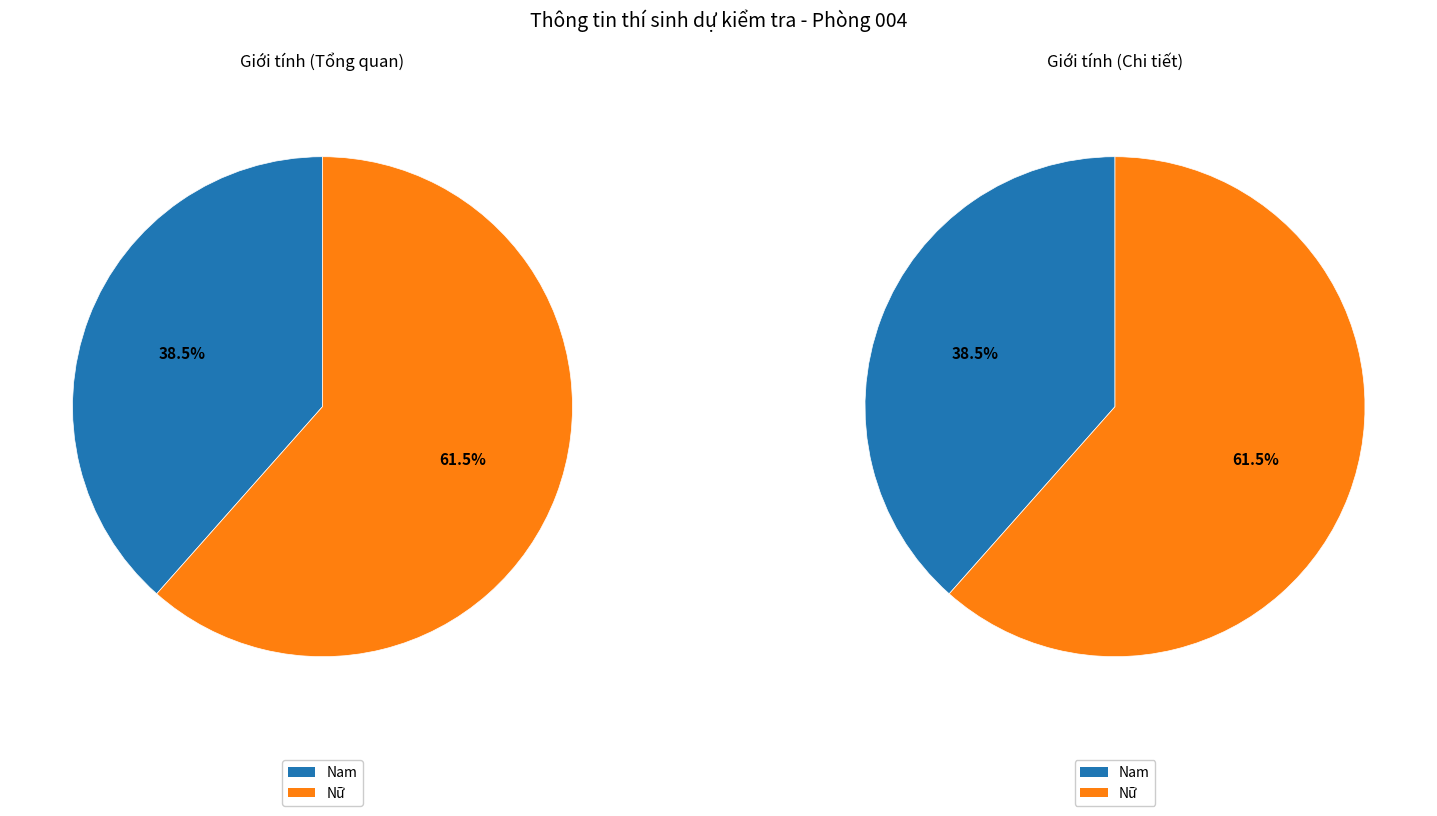

To the nearest percent, what is the difference between the largest and smallest slice percentages?

23%